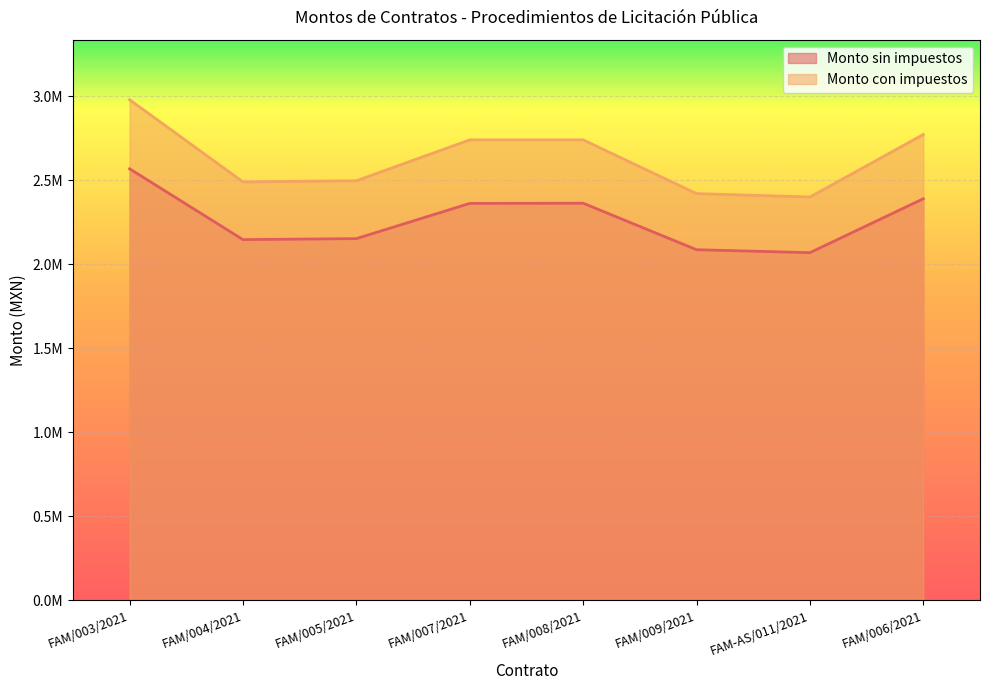

What is the smallest value displayed?

2068965.5